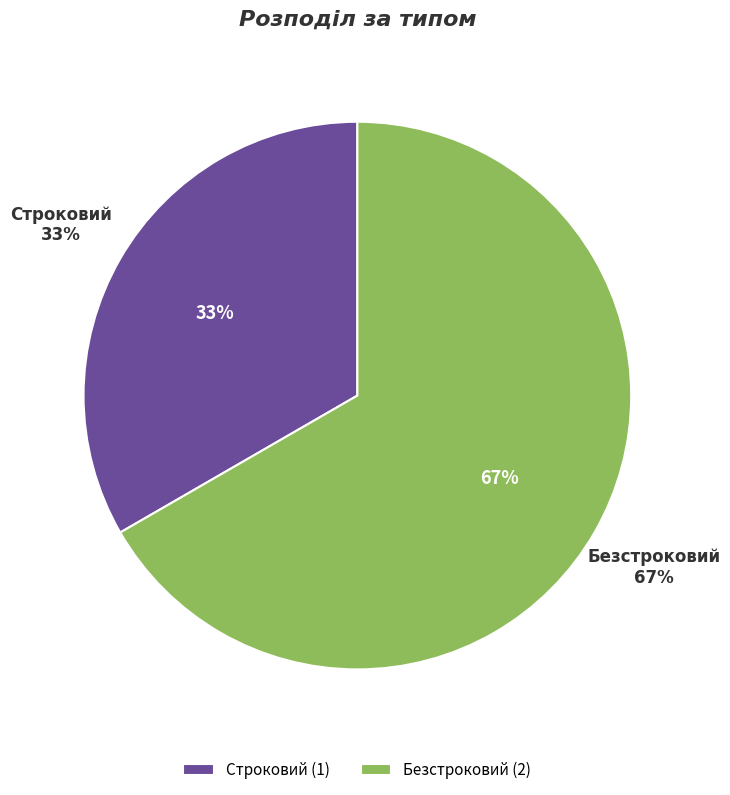

Rank the categories by value from highest to lowest.

Безстроковий, Строковий